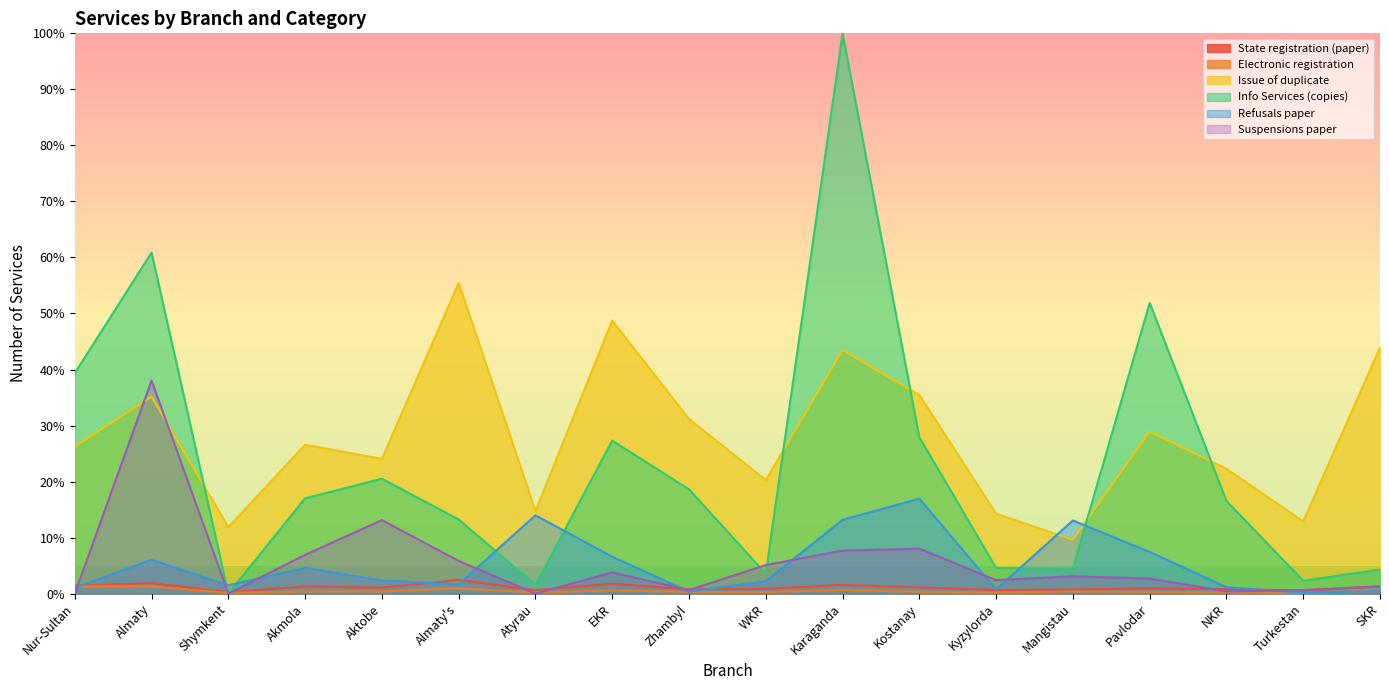

How many lines are shown in the chart?

6